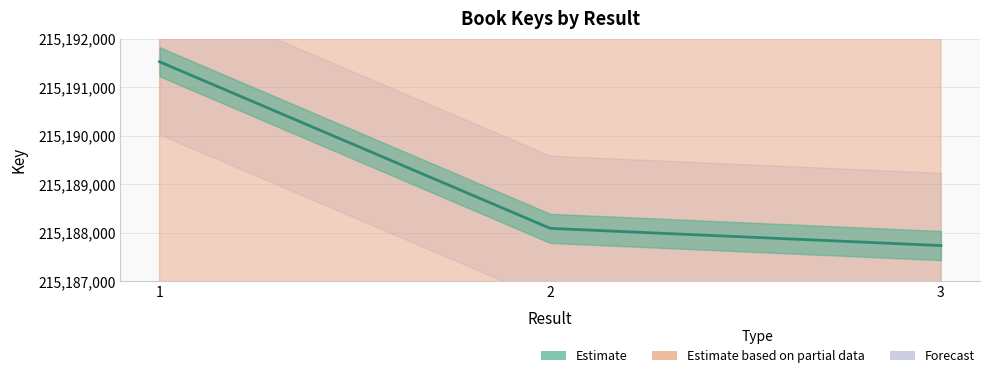

What is the greatest value displayed?

215191524